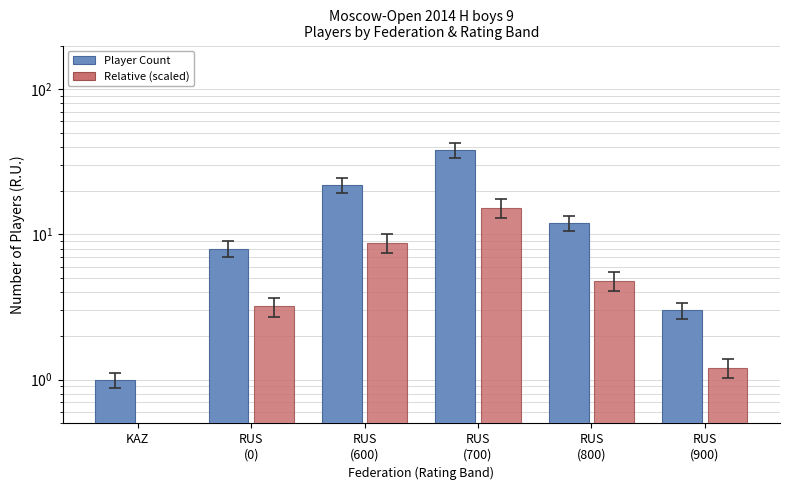

What is the label of the 1st bar from the left?

KAZ